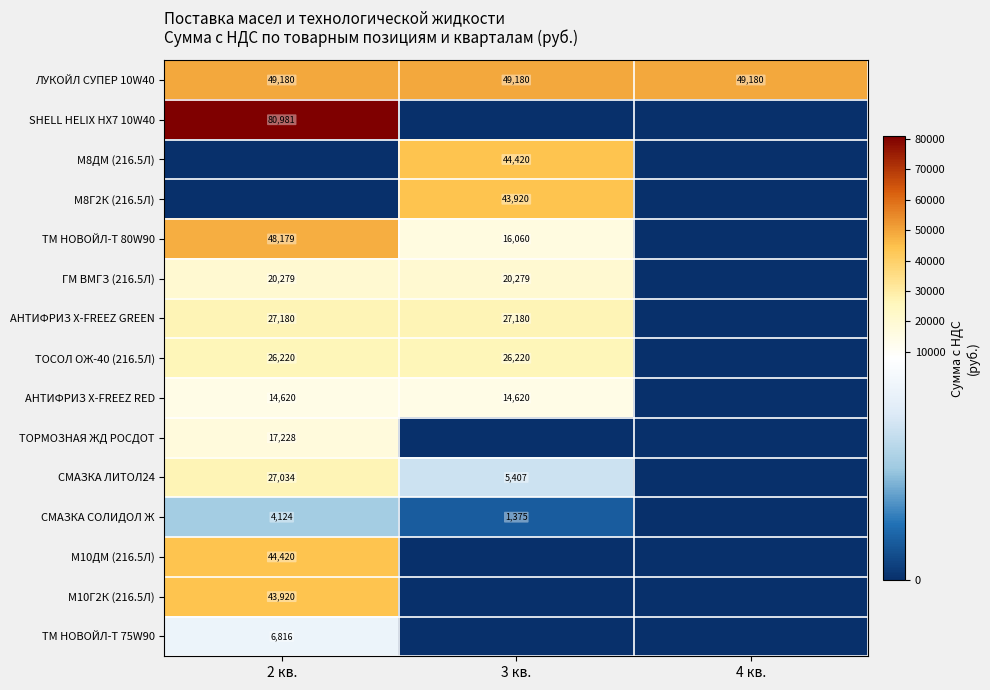

What is the difference between the highest and lowest values at 2 кв.?

80981.0